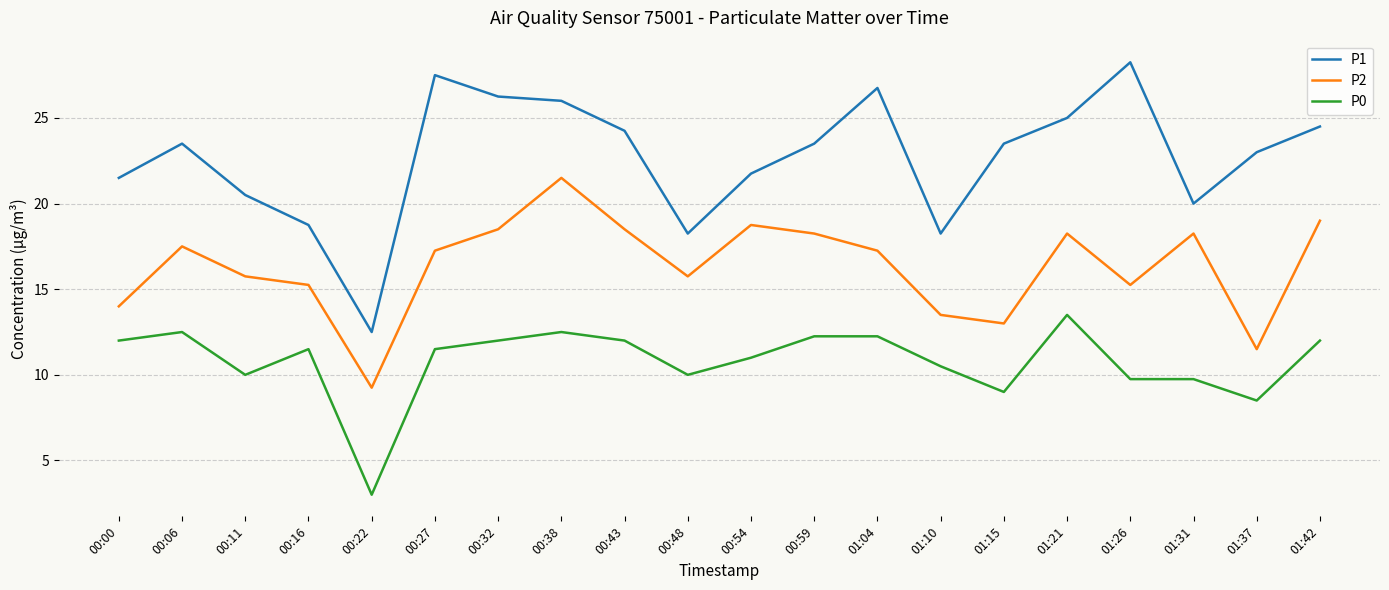

At which category is the sum across all series the highest?

00:38